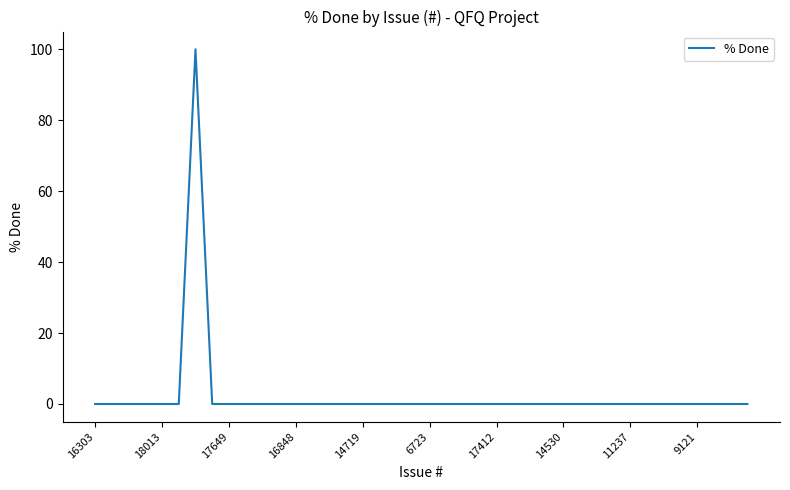

What is the difference between the maximum and minimum values?

100